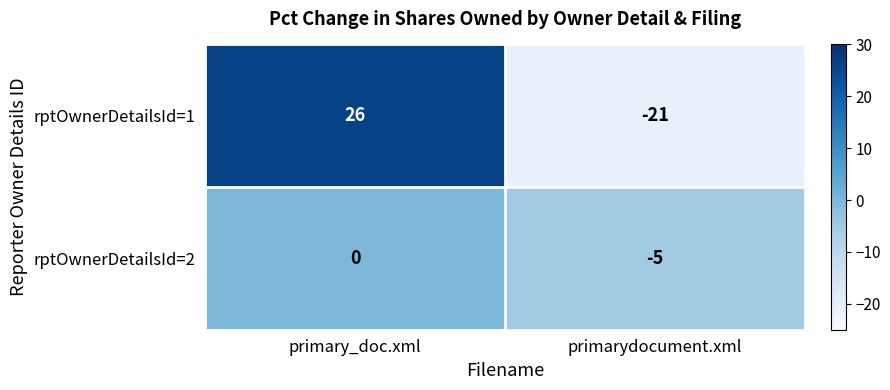

Which series changed the most between primary_doc.xml and primarydocument.xml?

rptOwnerDetailsId=1